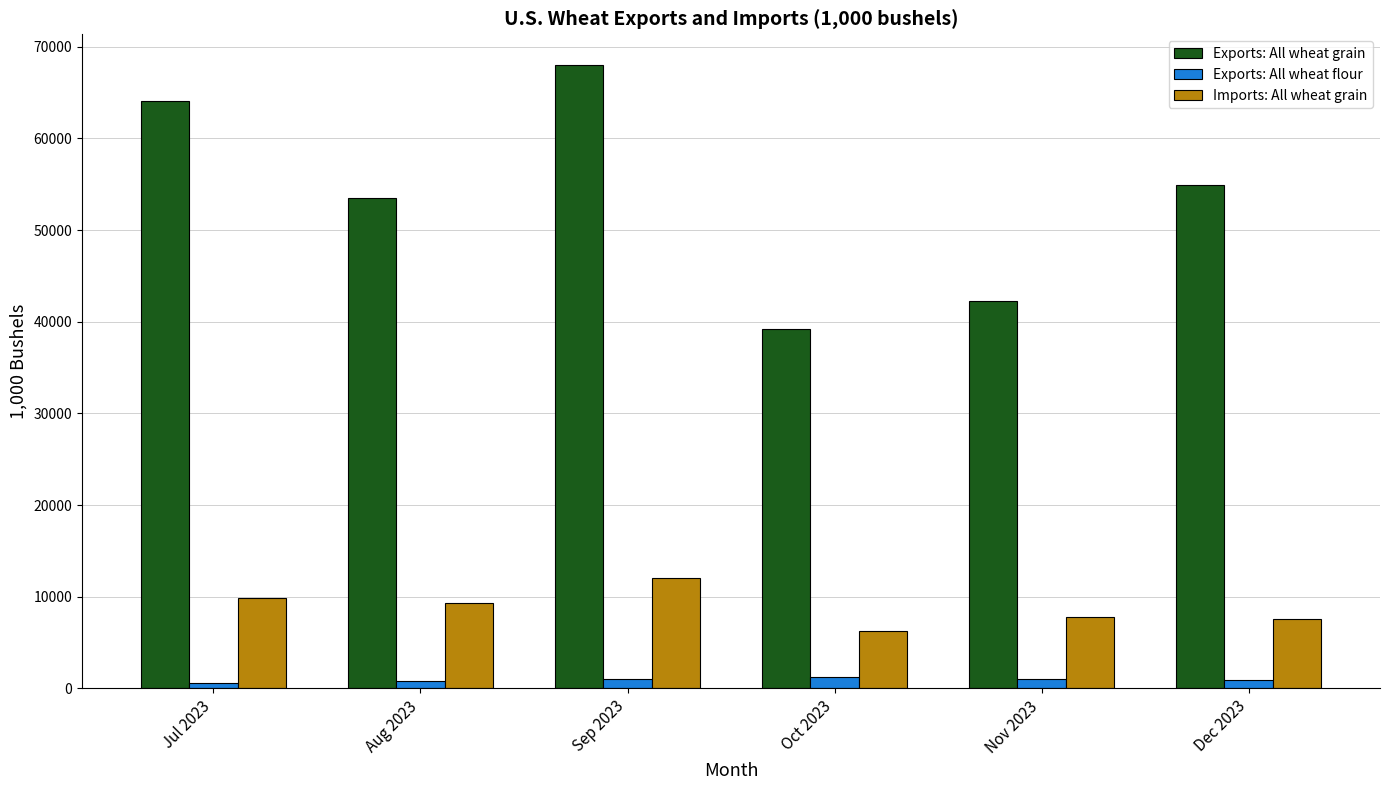

Are the bars horizontal?

No